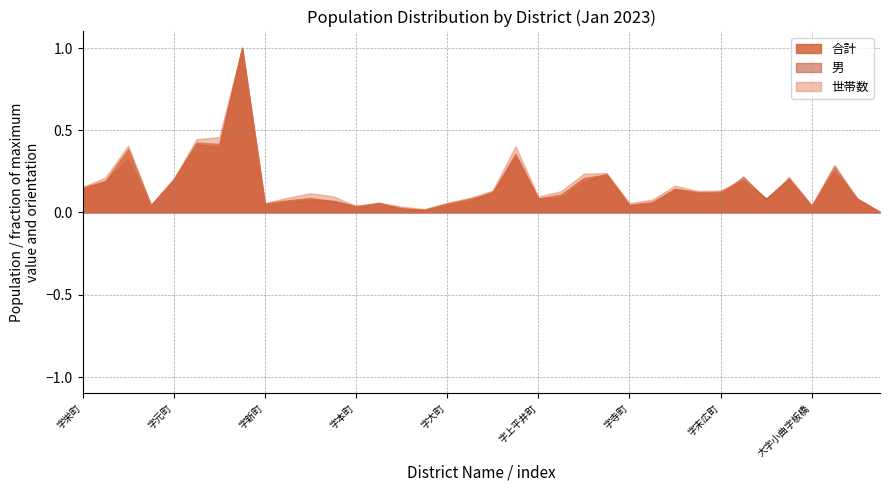

List the series in order of their peak value, highest first.

合計, 世帯数, 男